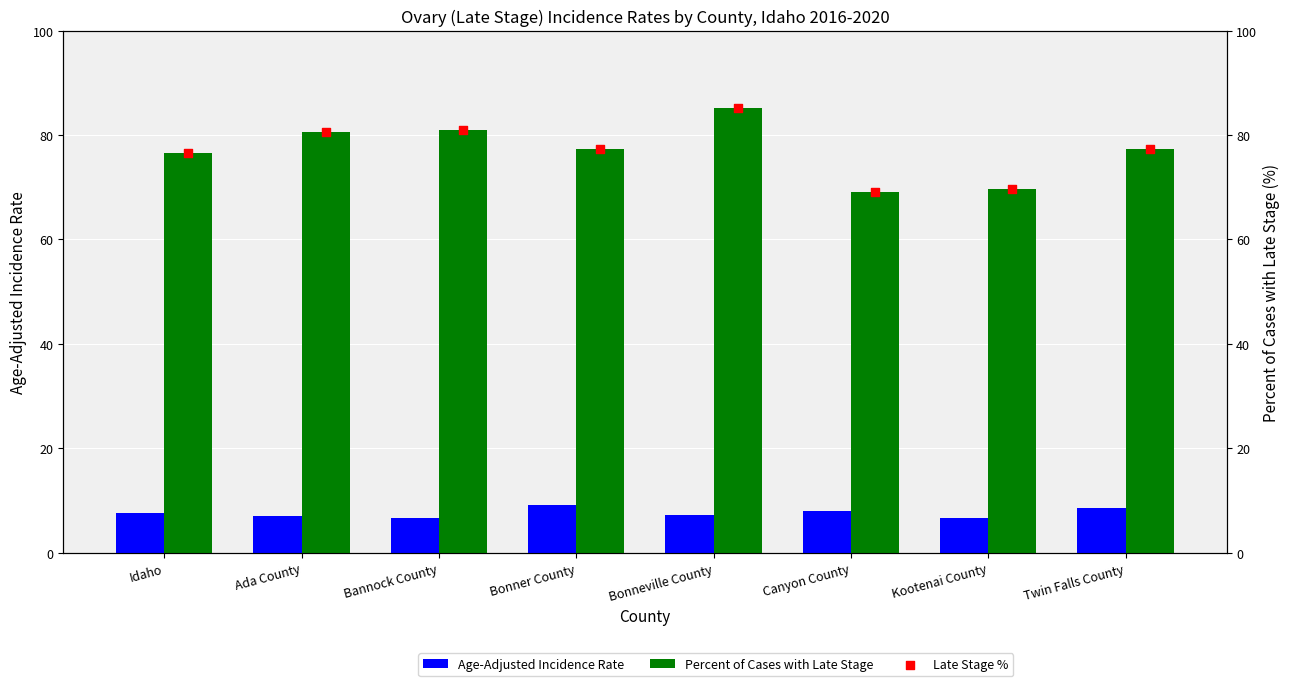

Which series contains the lowest Y value?

Age-Adjusted Incidence Rate